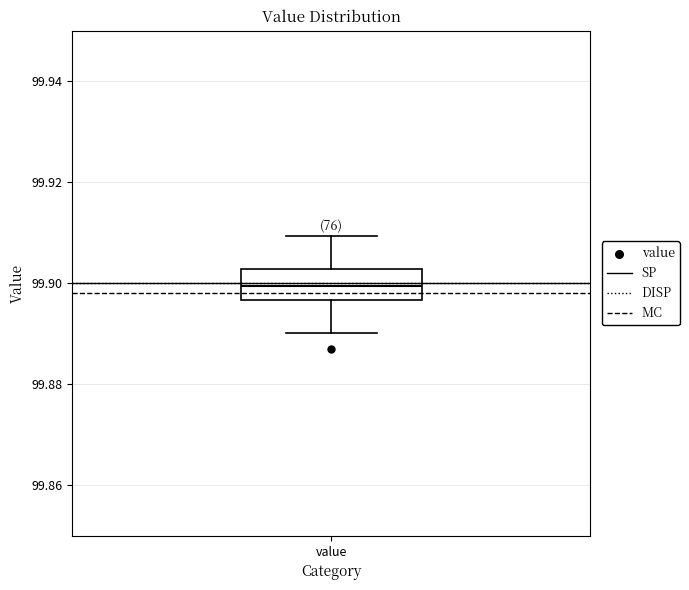

Transcribe this box plot: give where the median line is, the range the box spans, and where the two whiskers end, as read against the y-axis. The values are not printed on the chart, so give them approximately, as read against the axis.

median 99.900, box 99.896 to 99.902, whiskers 99.890 to 99.910